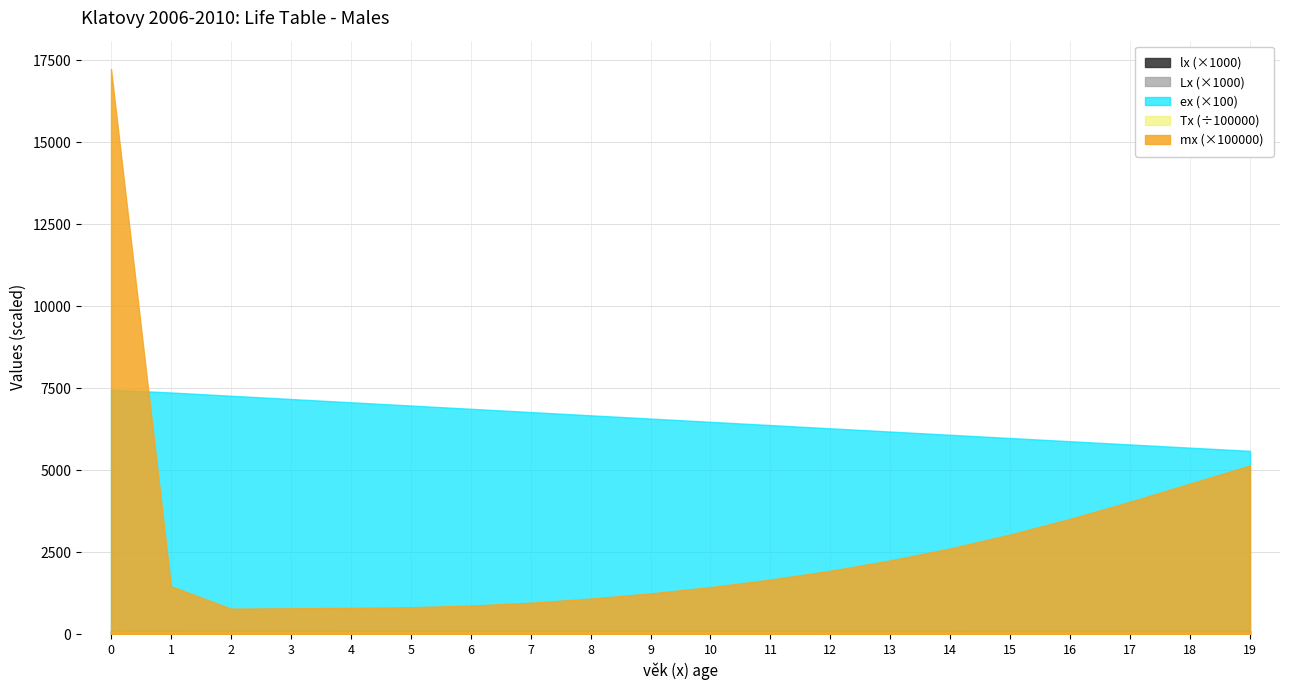

True or false: Lx has a value of 99768.0 at 7.

True